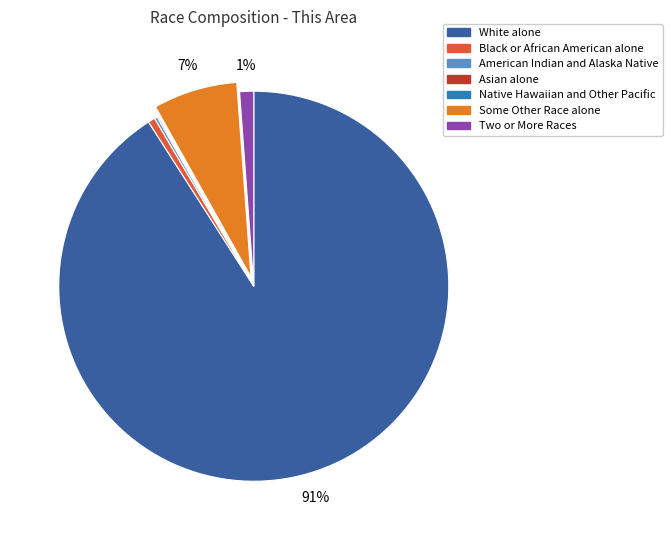

To the nearest percent, what is the average slice percentage?

14%